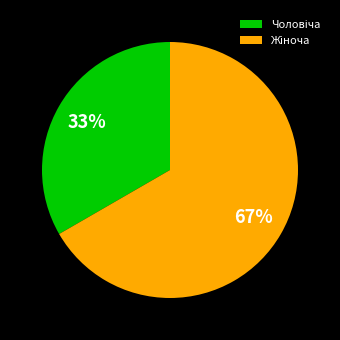

Does any single category account for the majority?

Yes